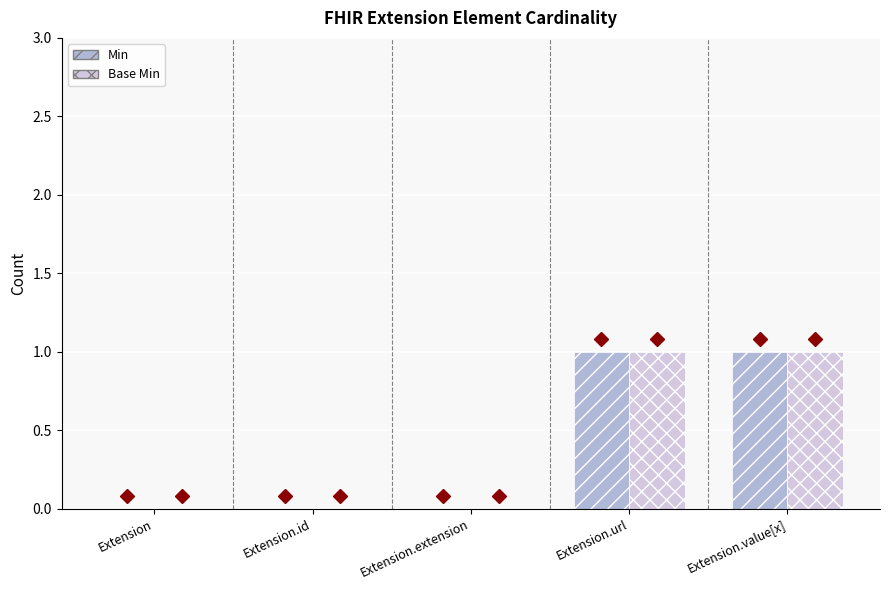

The Min series shows 0 at Extension.id. True or false?

True